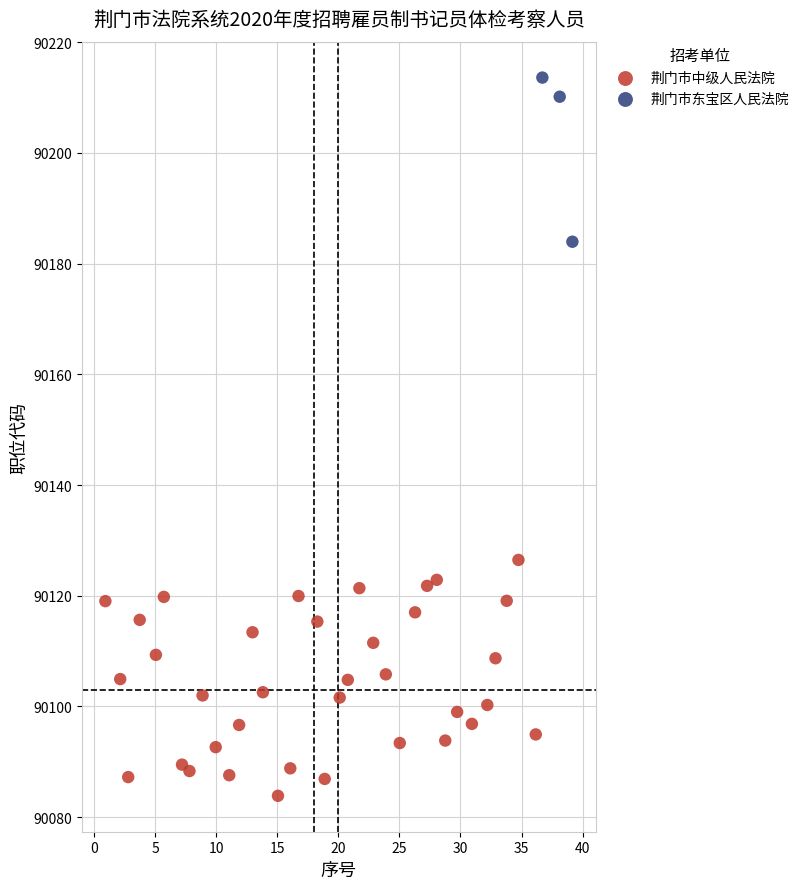

Which series has the largest Y range (max minus min)?

荆门市中级人民法院